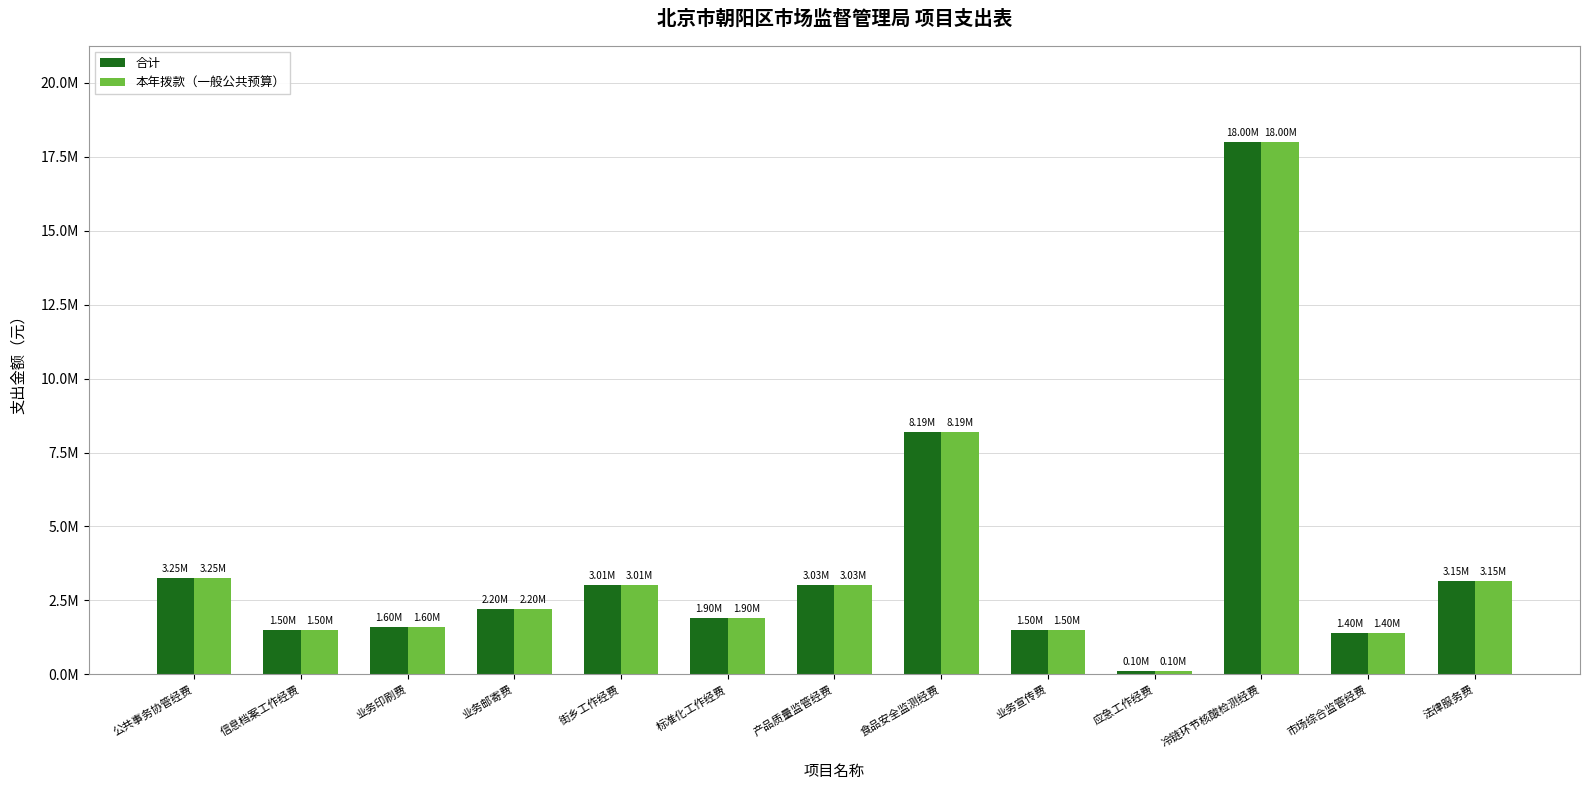

Reading left to right, transcribe all the data shown in this chart.

合计: 公共事务协管经费=3250520	信息档案工作经费=1500000	业务印刷费=1600000	业务邮寄费=2200000	街乡工作经费=3010000	标准化工作经费=1900000	产品质量监管经费=3030000	食品安全监测经费=8190000	业务宣传费=1500000	应急工作经费=100000	冷链环节核酸检测经费=18000000	市场综合监管经费=1400000	法律服务费=3150000
本年拨款（一般公共预算）: 公共事务协管经费=3250520	信息档案工作经费=1500000	业务印刷费=1600000	业务邮寄费=2200000	街乡工作经费=3010000	标准化工作经费=1900000	产品质量监管经费=3030000	食品安全监测经费=8190000	业务宣传费=1500000	应急工作经费=100000	冷链环节核酸检测经费=18000000	市场综合监管经费=1400000	法律服务费=3150000